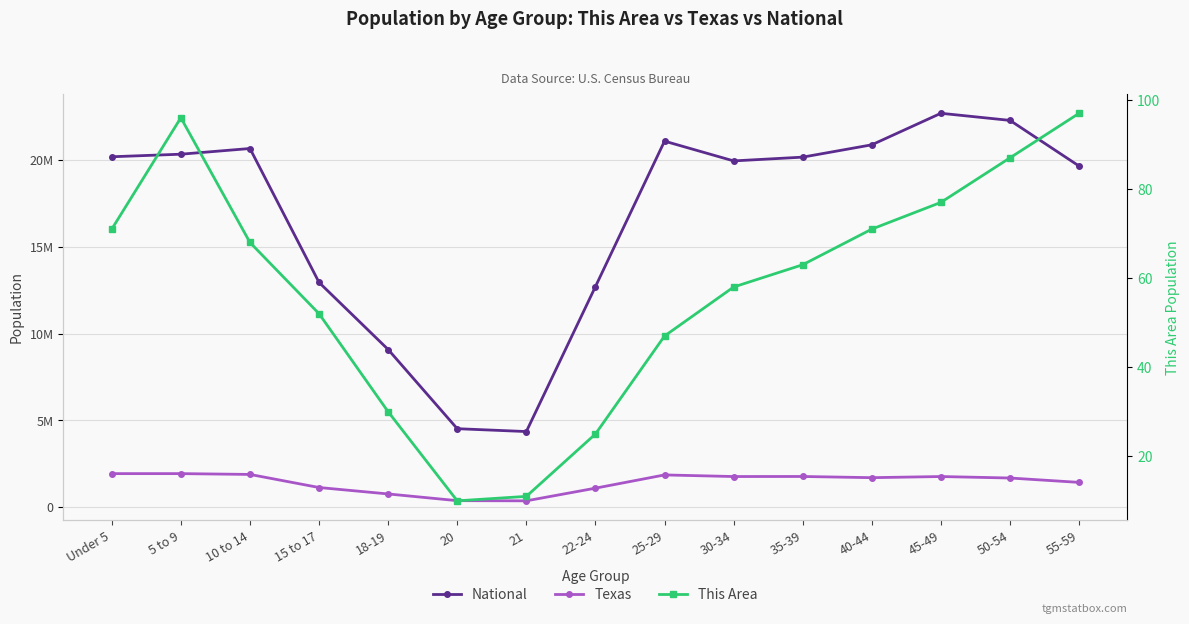

What is the difference between the National values at 50-54 and 40-44?

1407161